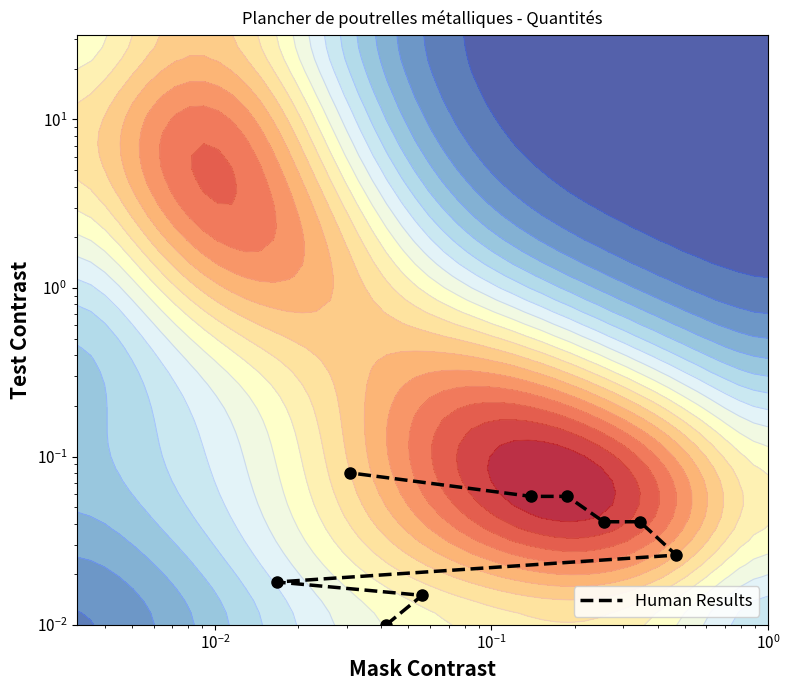

What is the sum of all values?

0.3